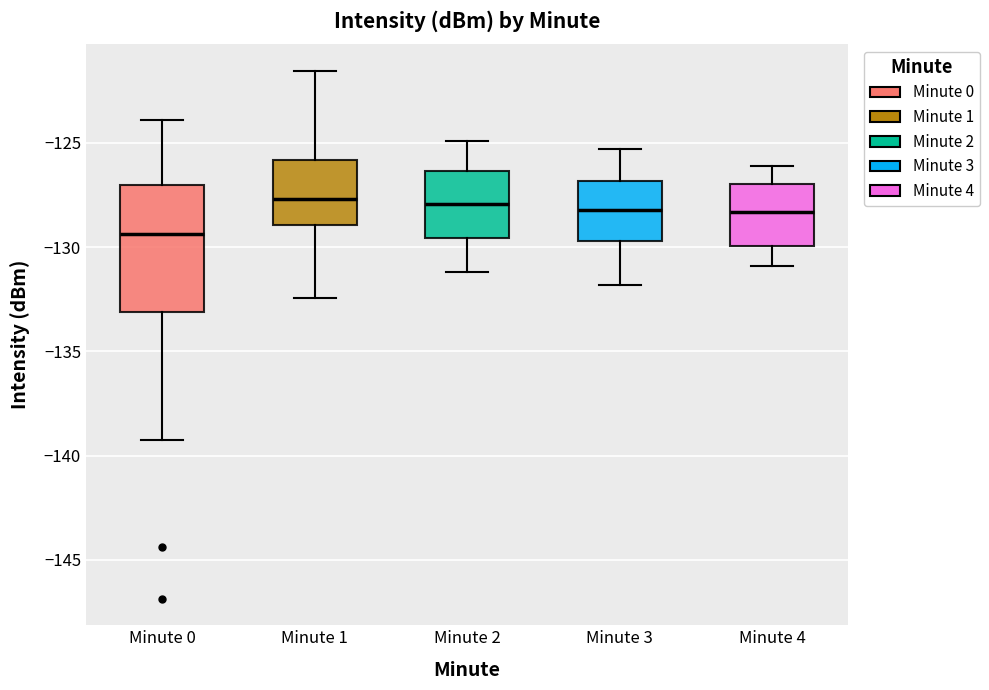

Which box is the tallest, from its lower edge to its upper edge?

Minute 0